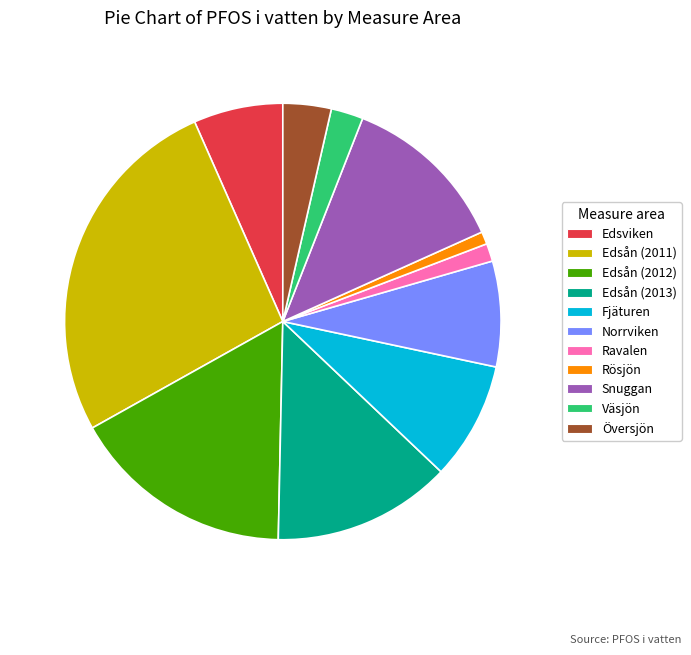

What is the largest slice in the pie chart?

Edsån (2011)